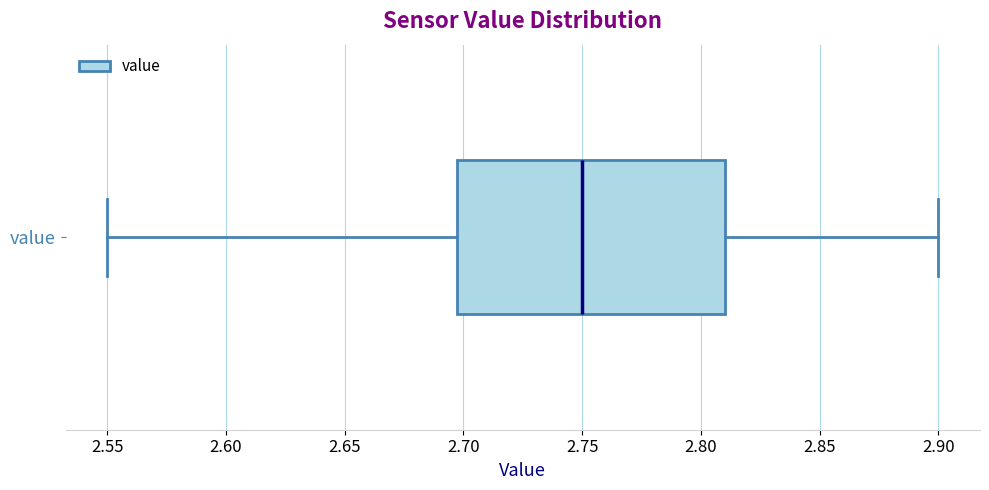

Where does the left whisker of the box for value end on the x-axis? The values are not printed on the chart, so give them approximately, as read against the axis.

2.55